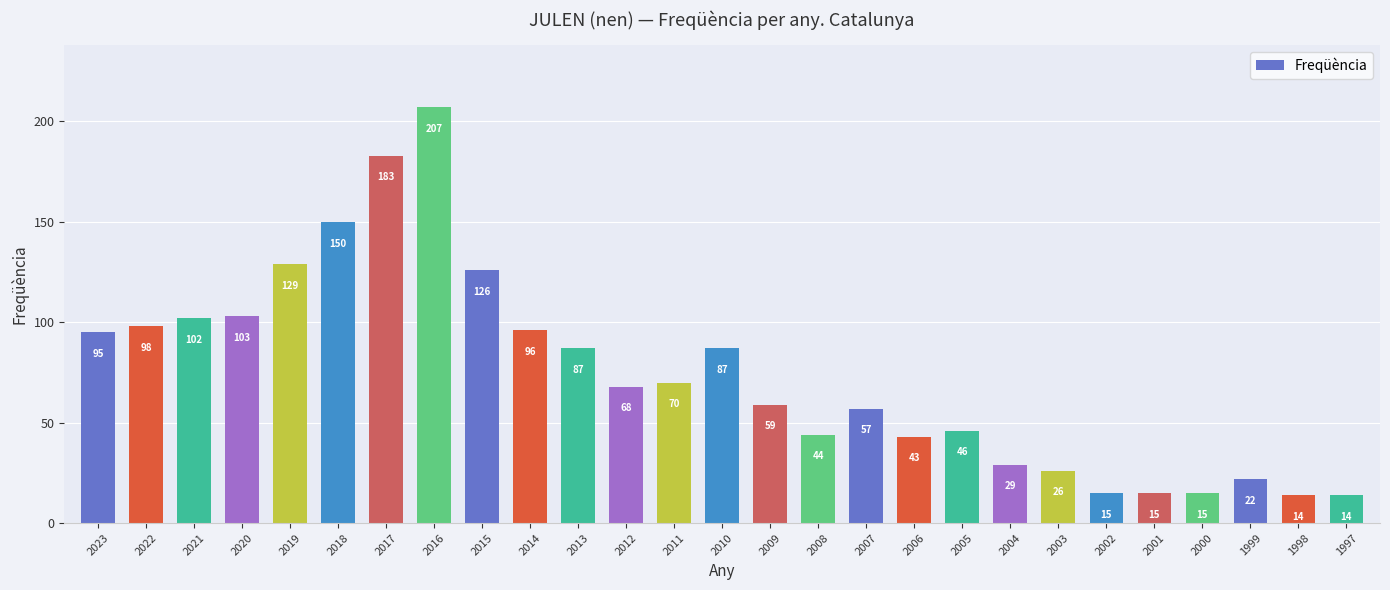

What is the ratio of the value at 1998 to the value at 2009?

0.2